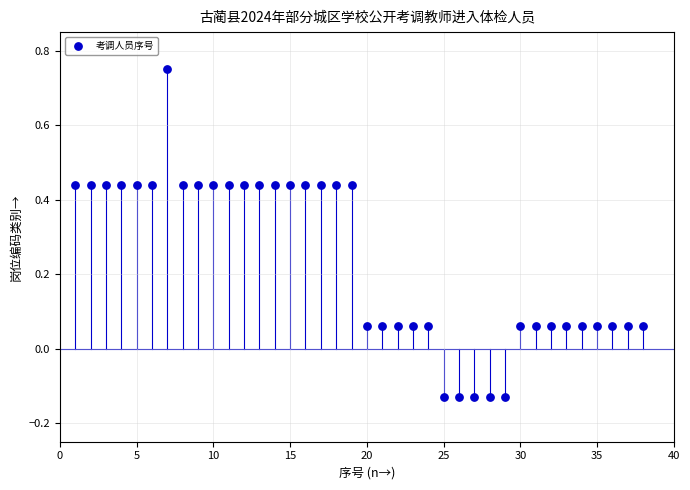

What is the range of X values (max minus min)?

37.0